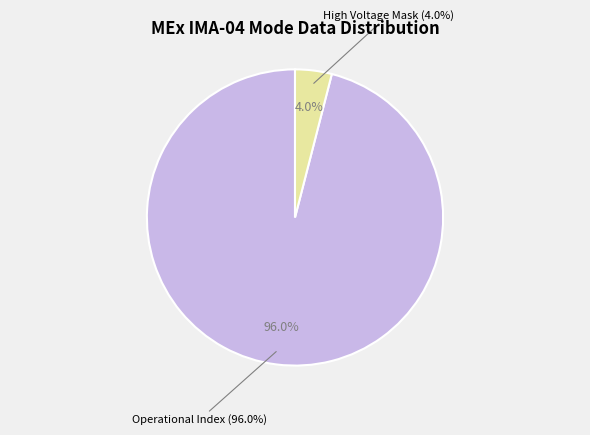

Is Operational Index the majority of the pie?

Yes